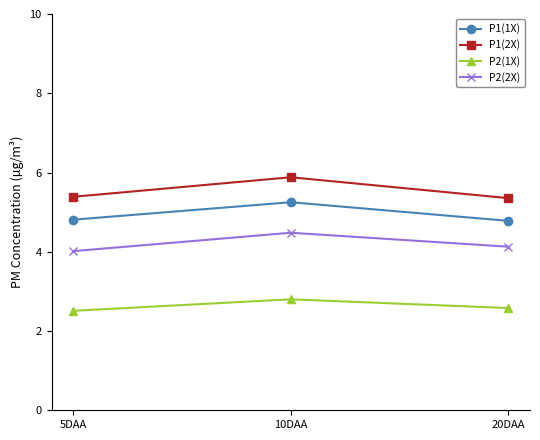

How many P1(2X) values are between 5 and 6?

3